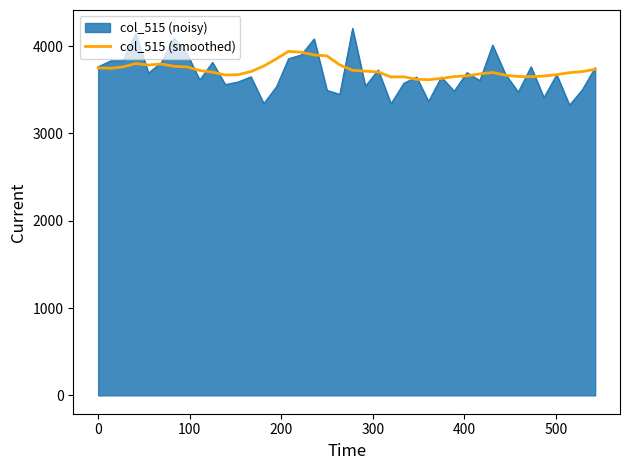

List the series in order of their peak value, lowest first.

col_515 (smoothed), col_515 (noisy)